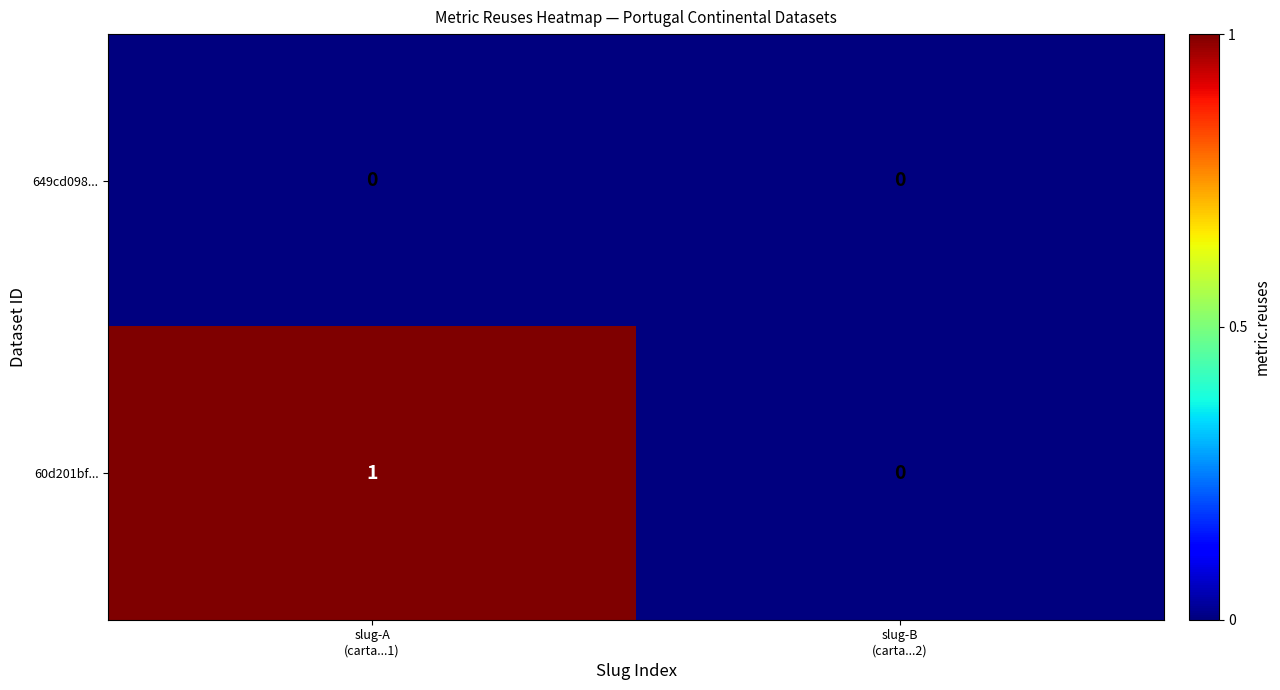

Reading left to right, extract all data points from this chart.

649cd098...: 0	0
60d201bf...: 1	0